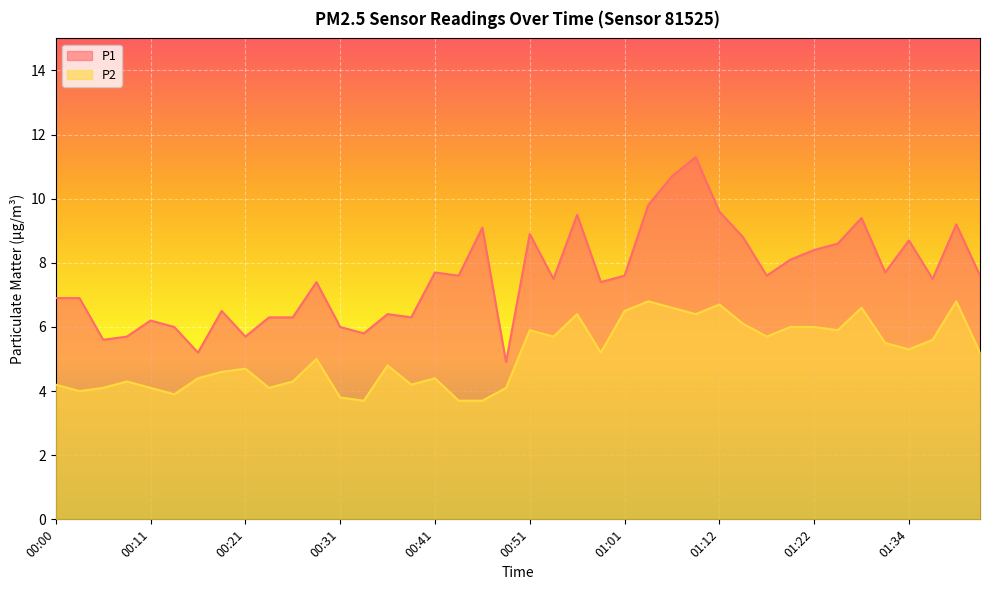

What is the value of the P2 point at the 31st from the left?

5.7